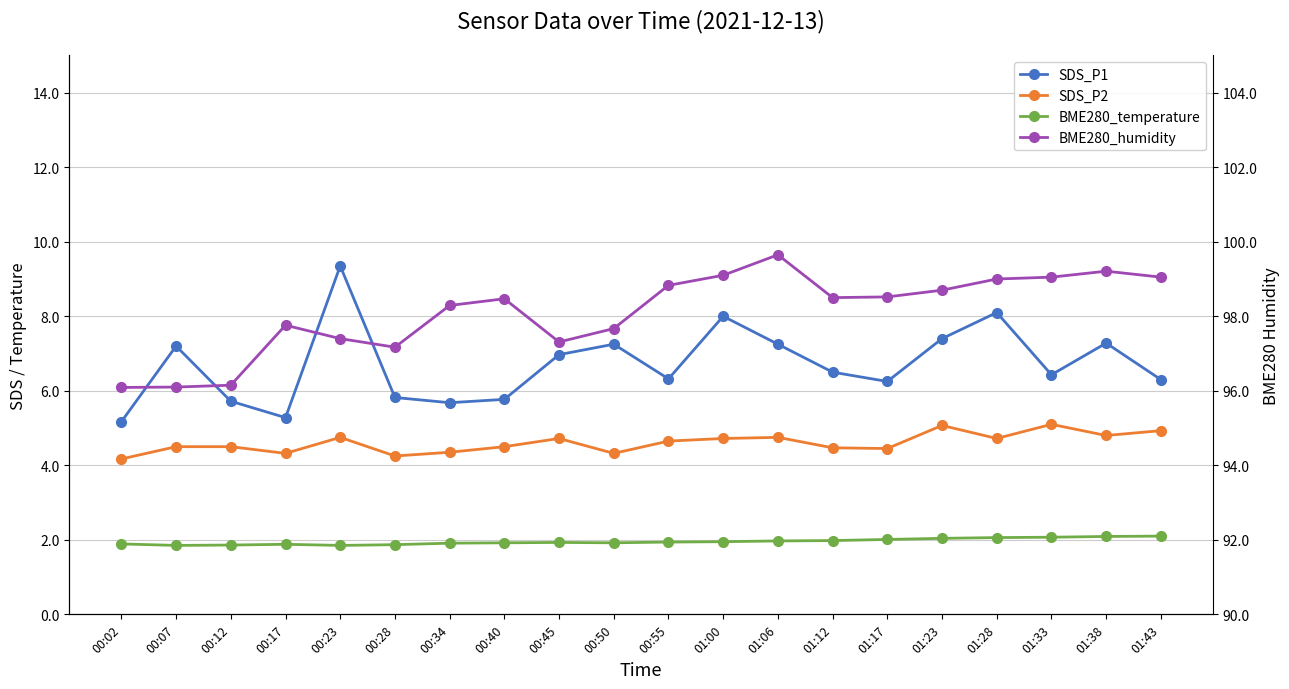

The value of BME280_temperature at 00:07 is 1.9. True or false?

True